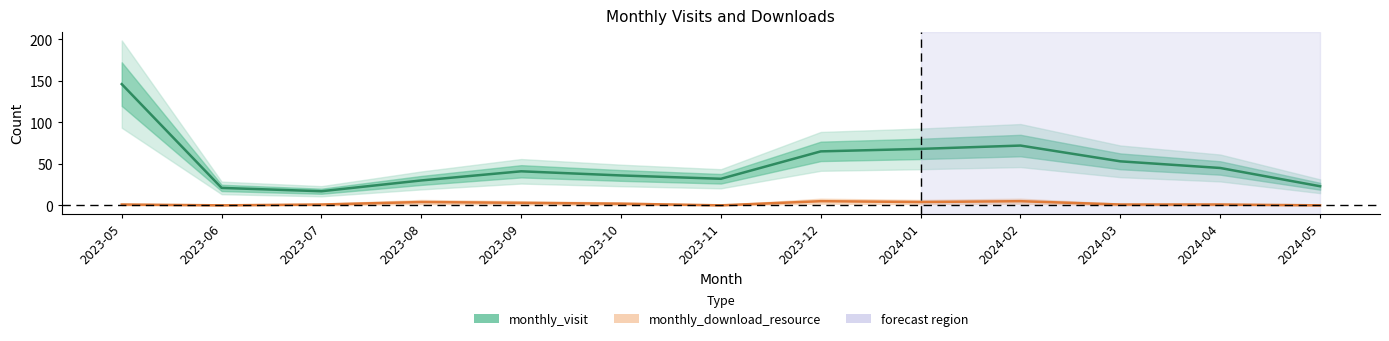

What is the difference between the maximum and second lowest values in the monthly_download_resource series?

5